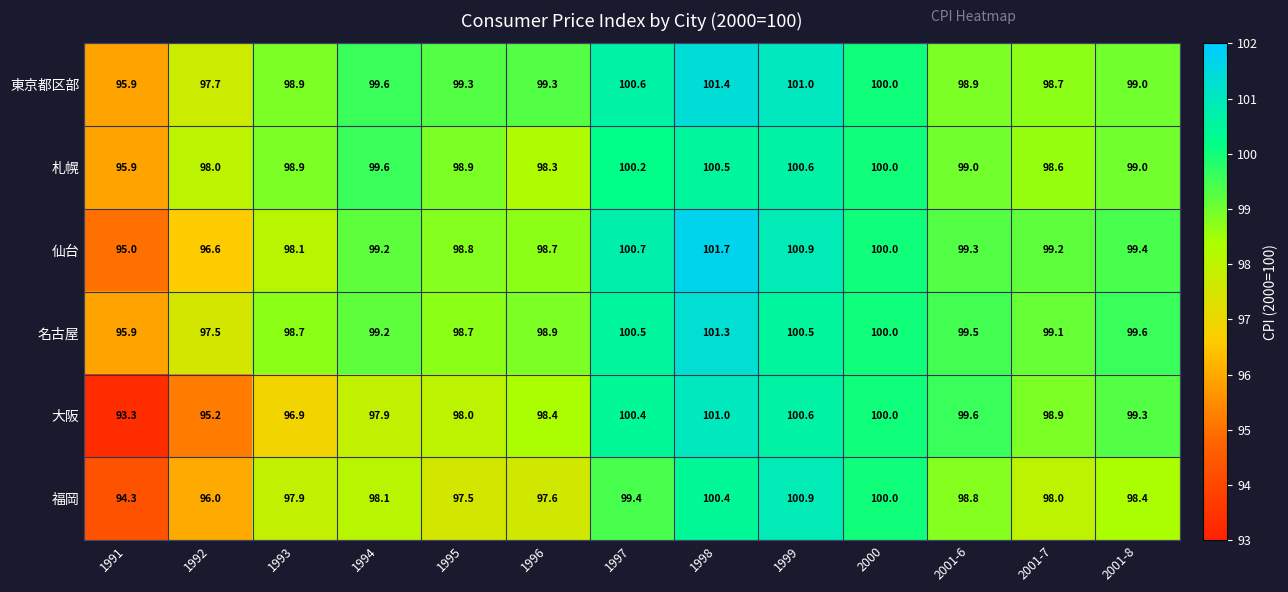

Is it true that 札幌 equals 95.9 at 1991?

True